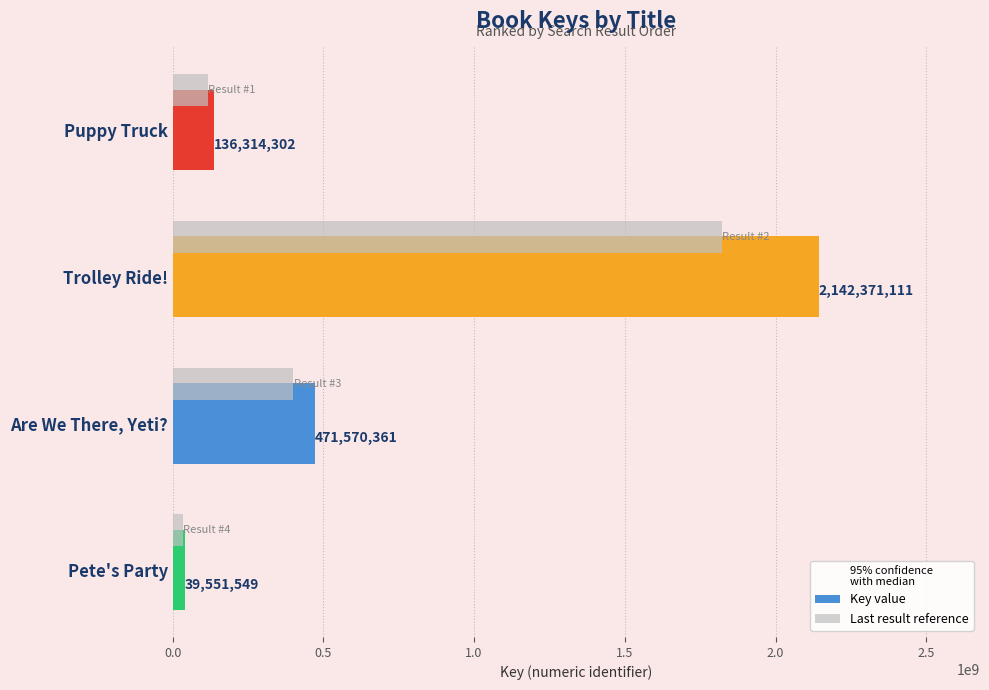

At which category is the sum across all series the highest?

Trolley Ride!